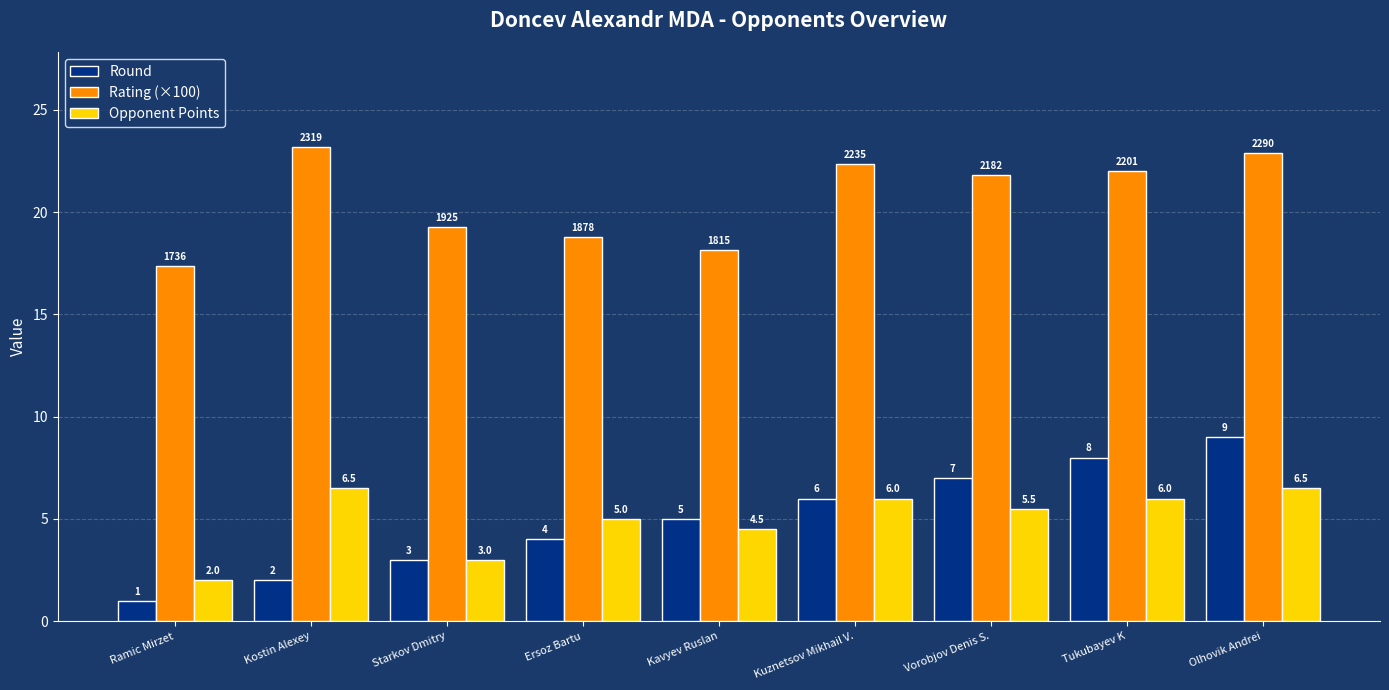

Which series has the widest spread of values?

Round